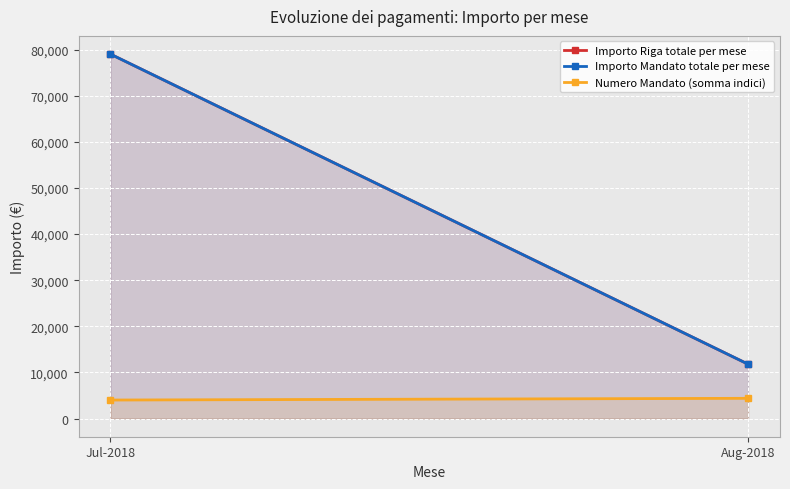

What are all the series names shown in the legend?

Importo Riga totale per mese, Importo Mandato totale per mese, Numero Mandato (somma indici)